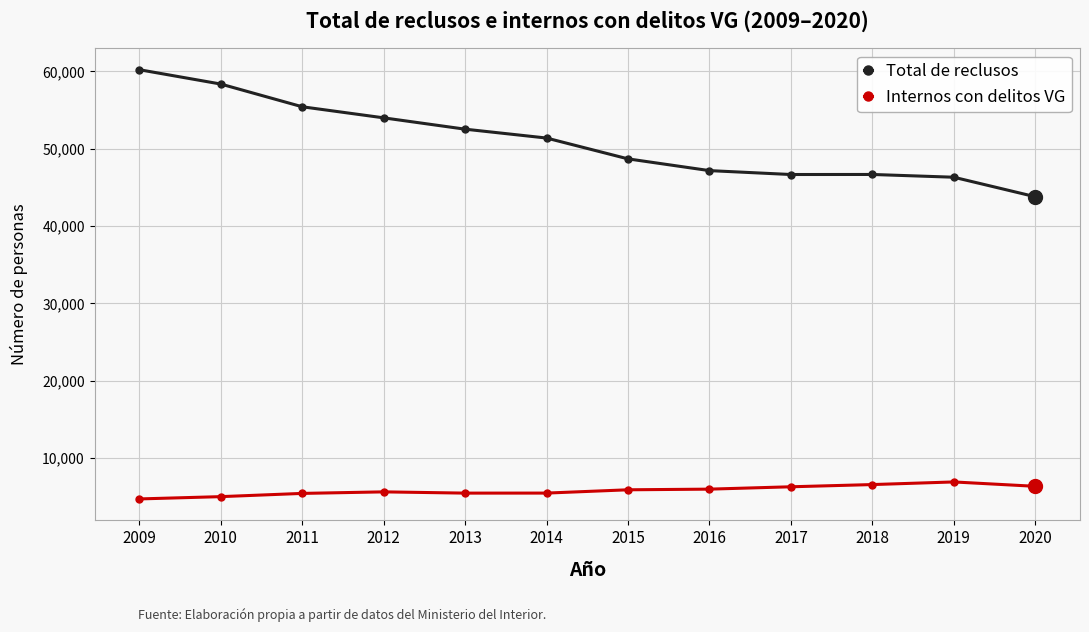

What are all the series names shown in the legend?

Total de reclusos, Internos con delitos VG